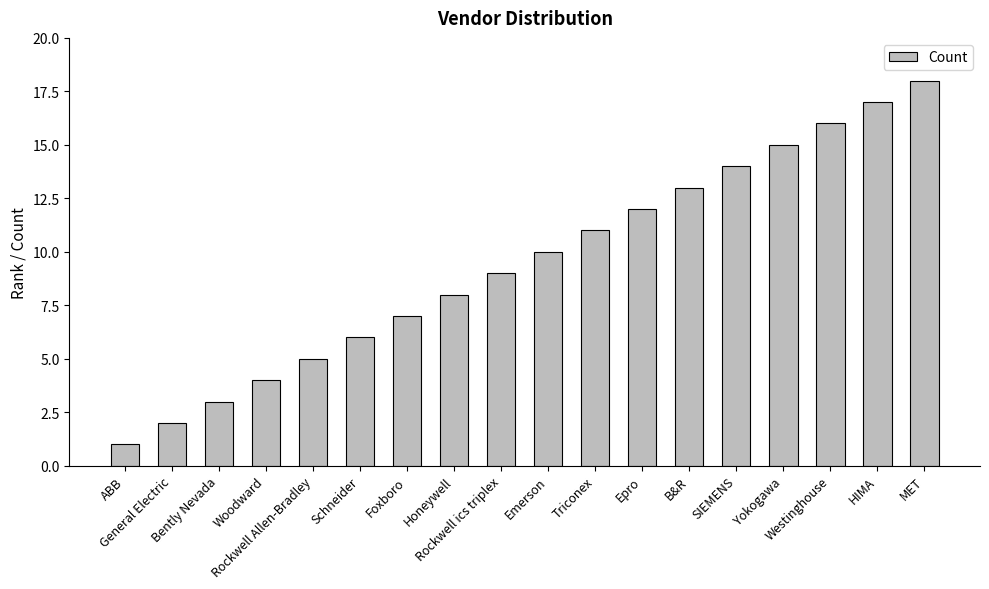

Does the chart contain any negative values?

No